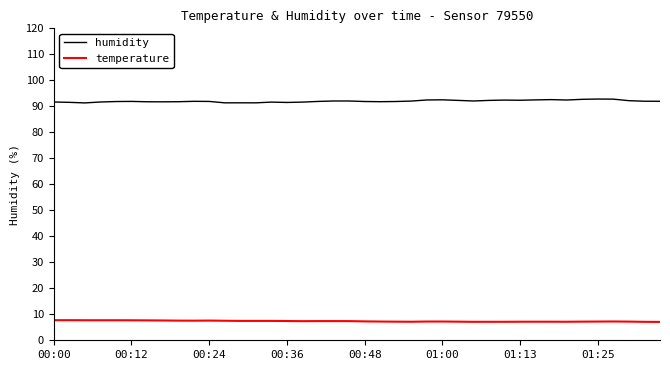

What is the difference between the maximum and minimum values in the temperature series?

0.7